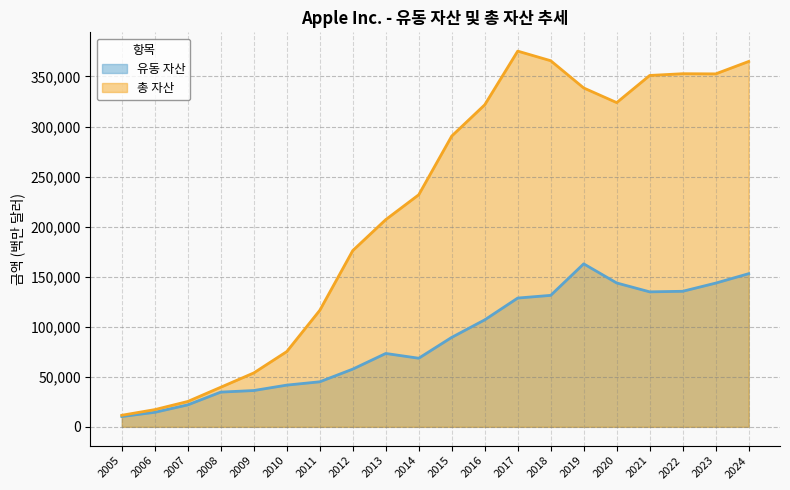

What is the highest value of the 유동 자산 series?

162819